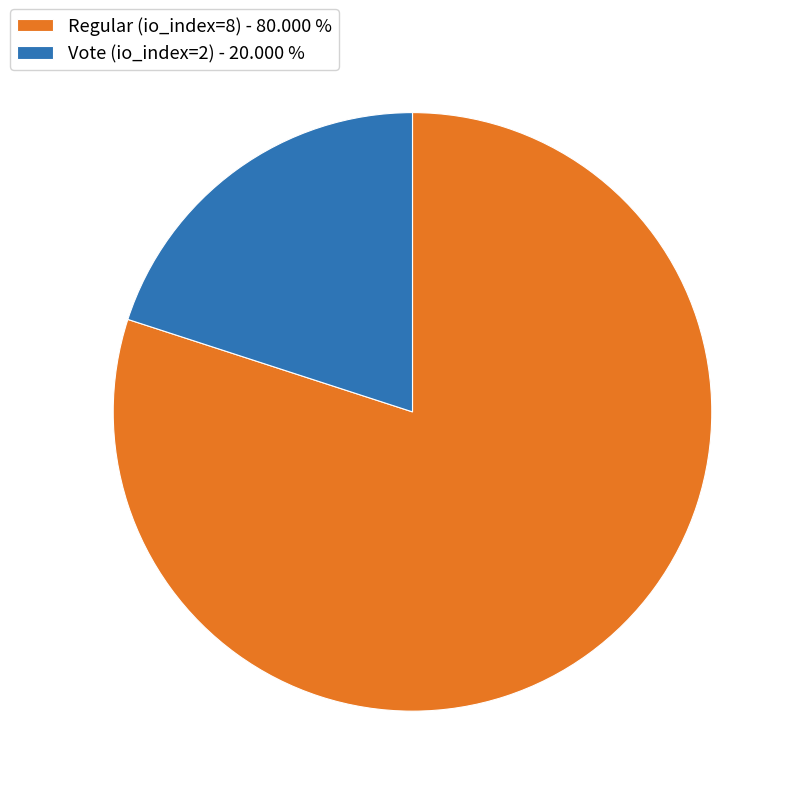

Which has a higher value, Vote (io_index=2) or Regular (io_index=8)?

Regular (io_index=8)